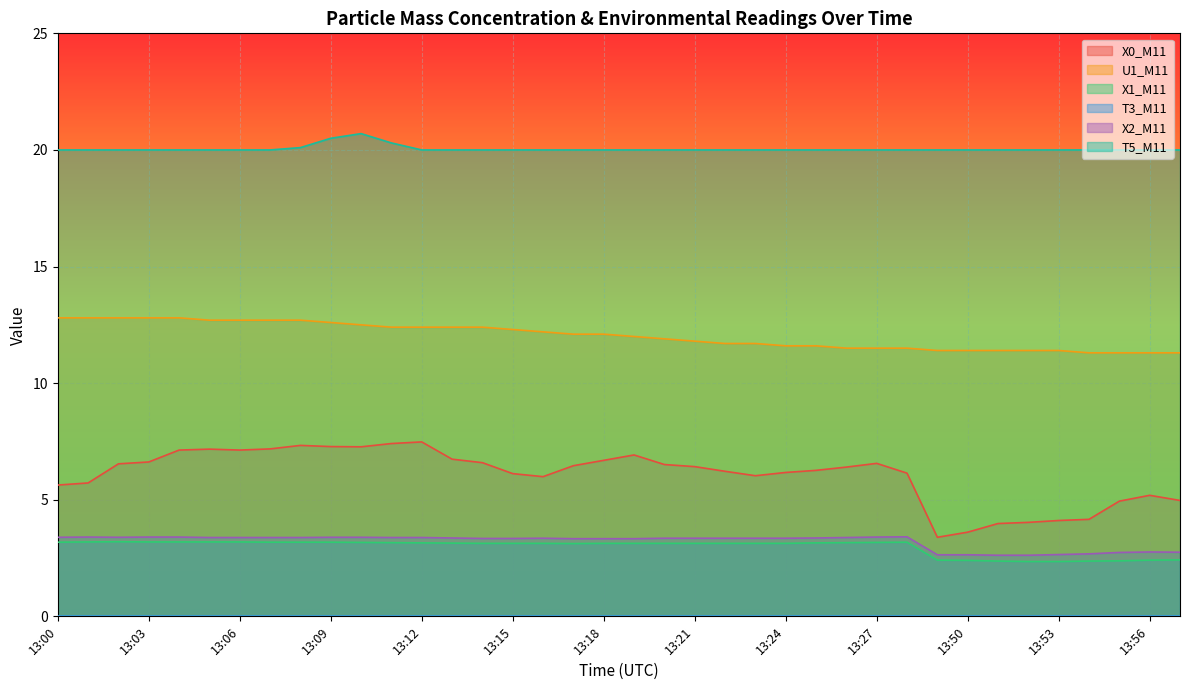

True or false: X0_M11 has a value of 3.2 at 13:00.

False